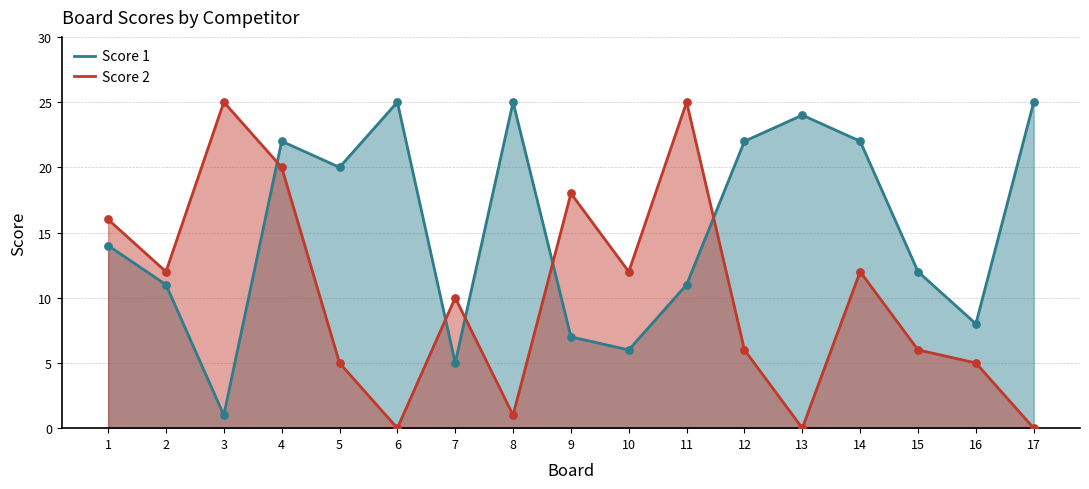

Which series has the largest total across all categories?

Score 1